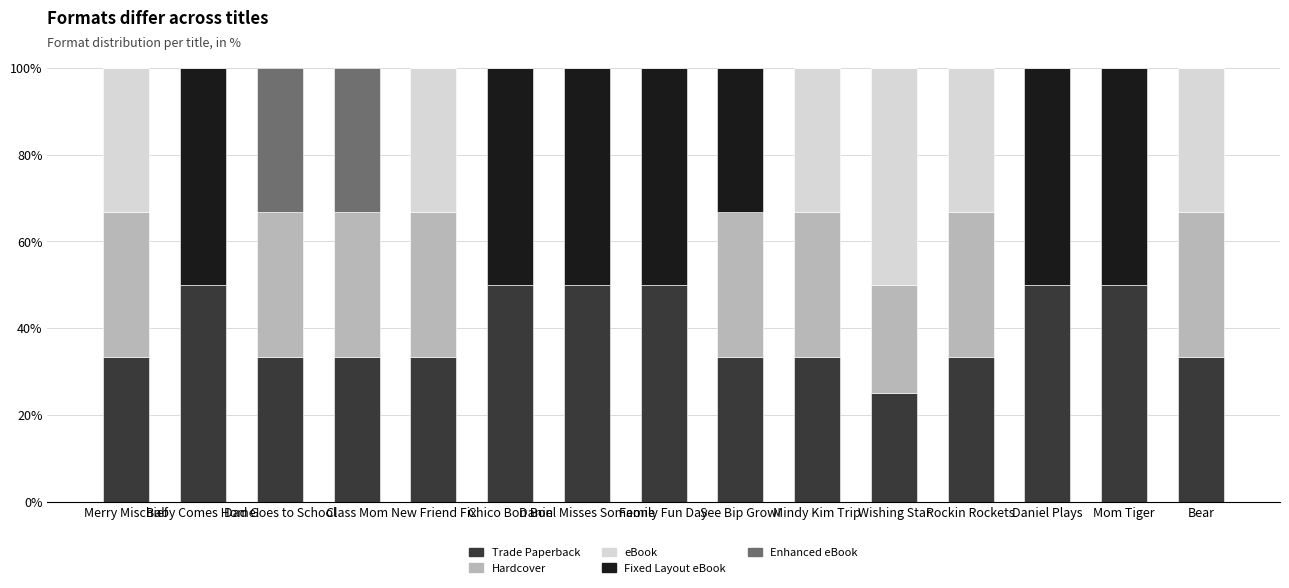

What is the highest value of the Trade Paperback series?

50.0